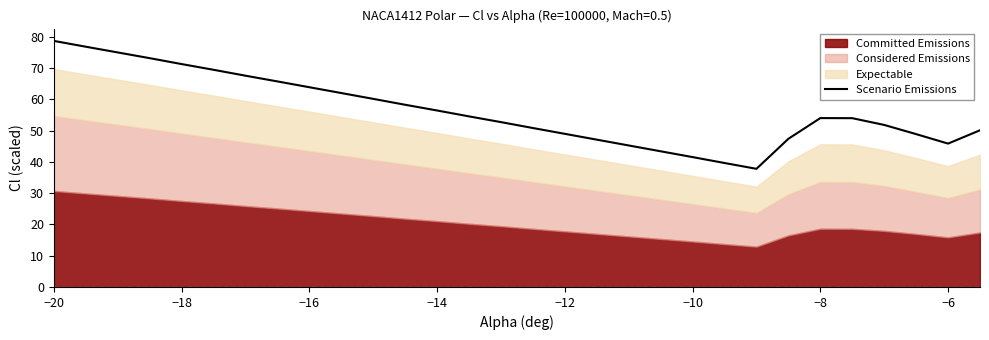

The Scenario Emissions series shows 54.0 at −8. True or false?

True